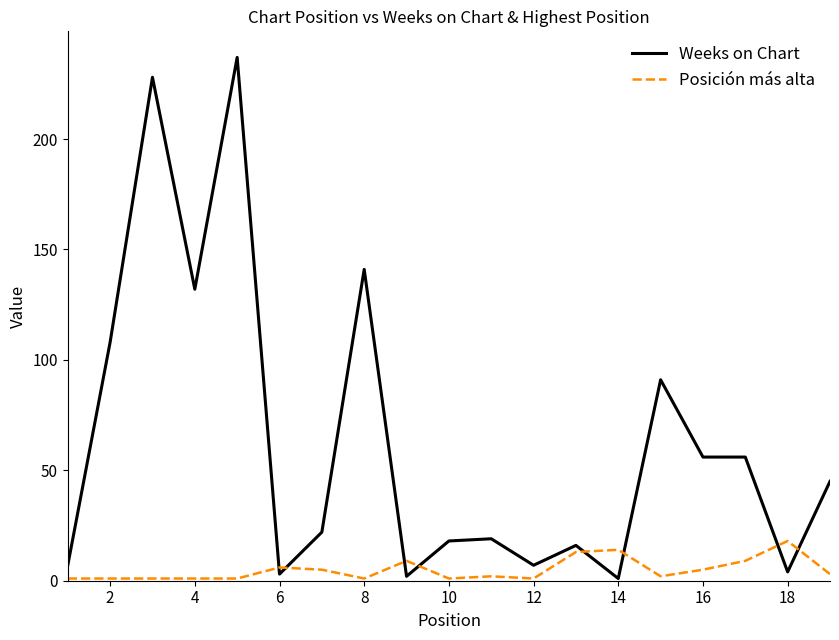

What are all the series names shown in the legend?

Weeks on Chart, Posición más alta